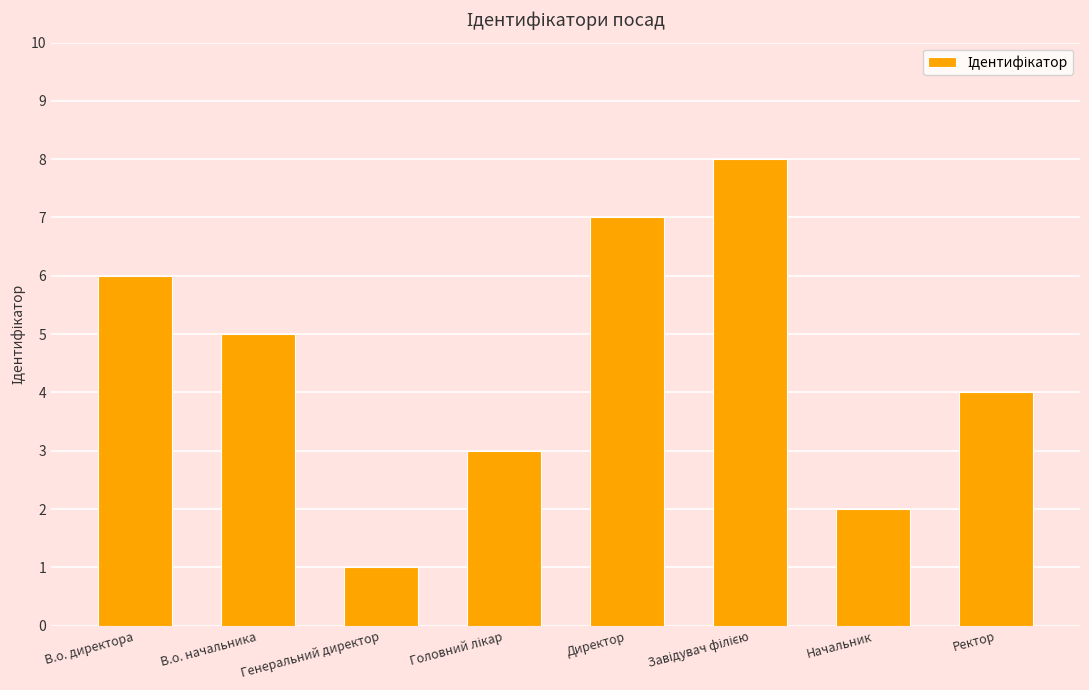

What is the change in value from Генеральний директор to Начальник?

+1